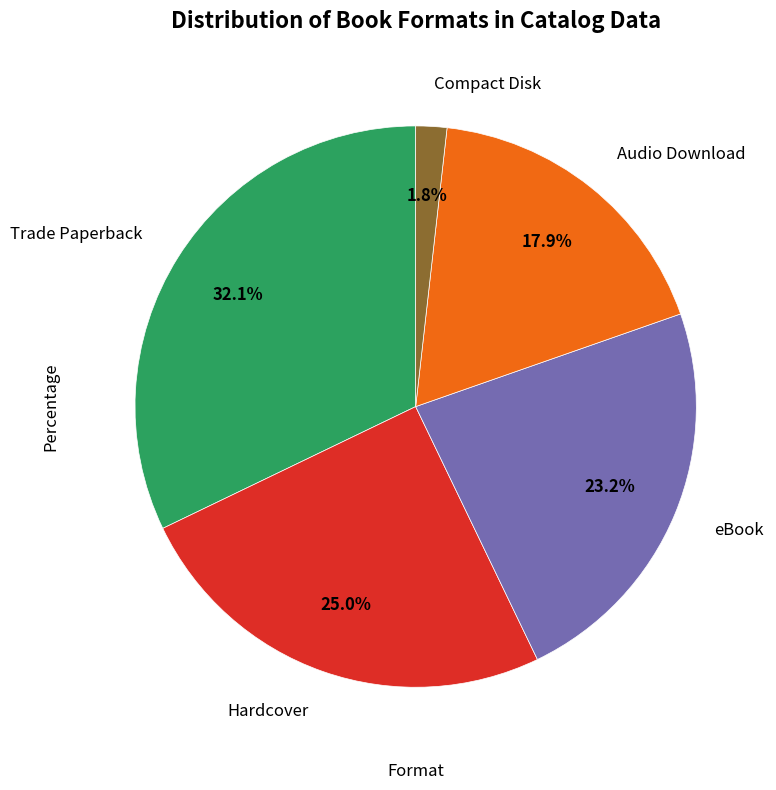

Is there a majority slice in this chart?

No